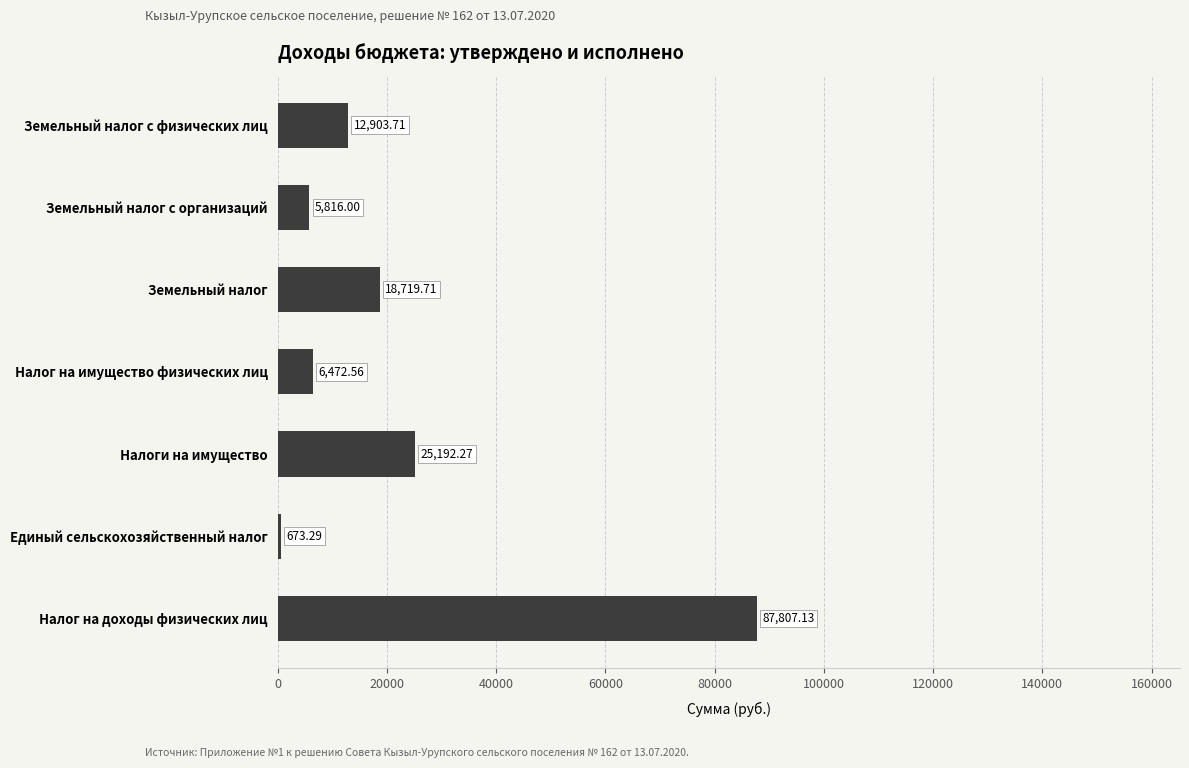

Which category has the highest value across all series?

Налог на доходы физических лиц